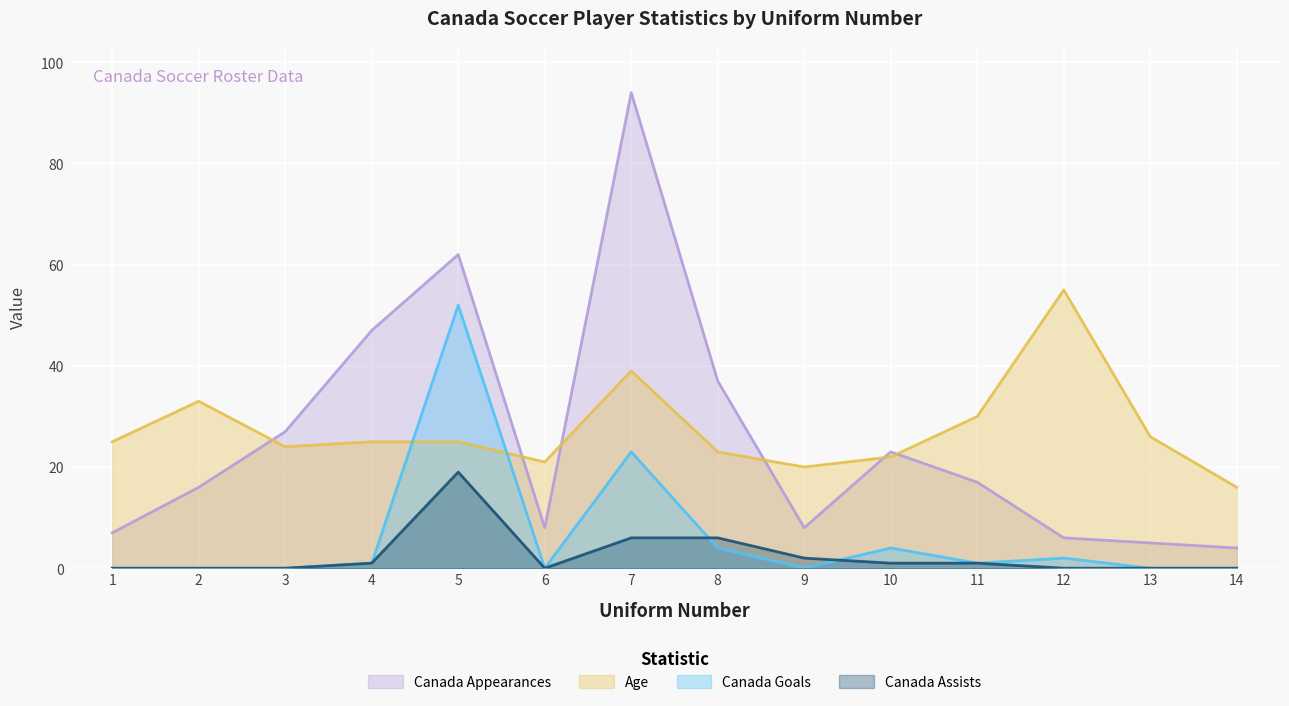

How many lines are shown in the chart?

4